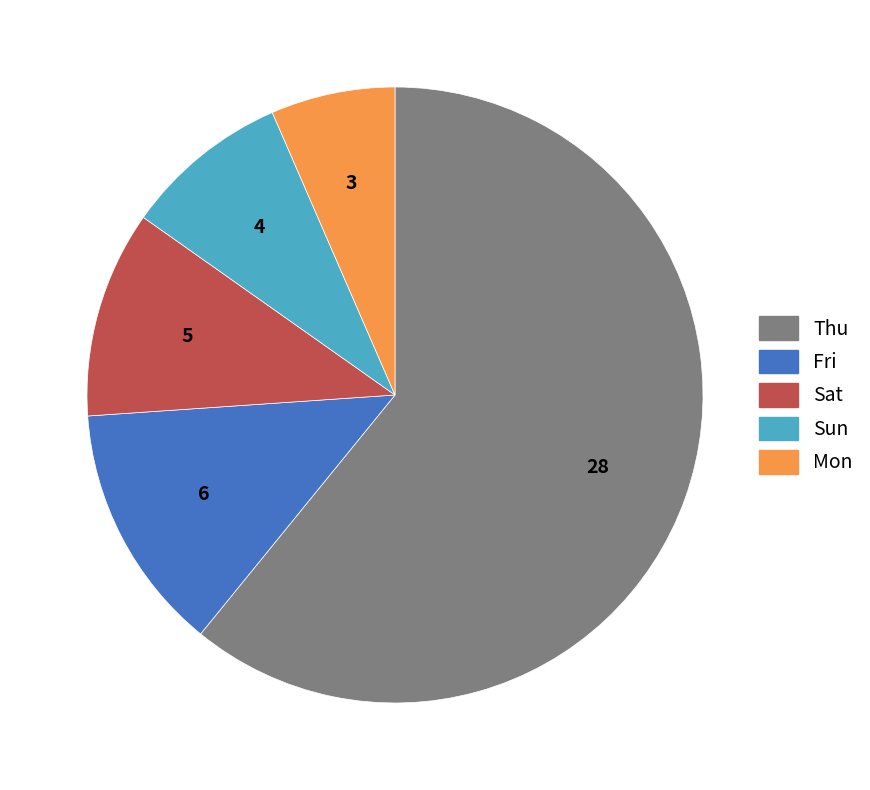

Which slice is the largest?

Thu